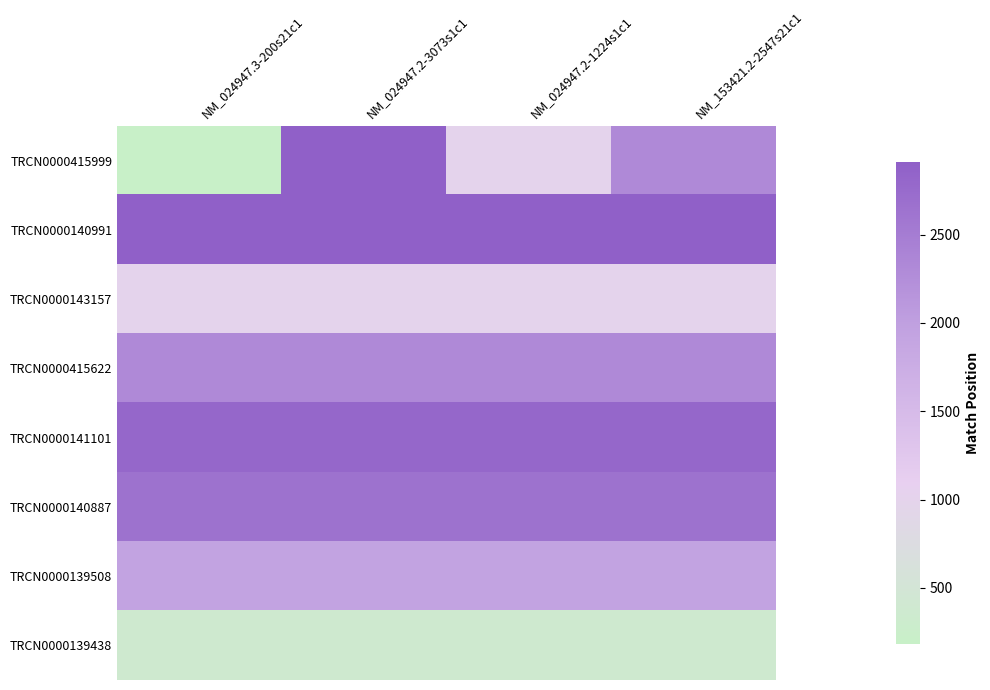

Between NM_024947.2-3073s1c1 and NM_024947.2-1224s1c1, which series saw the biggest shift?

TRCN0000415999